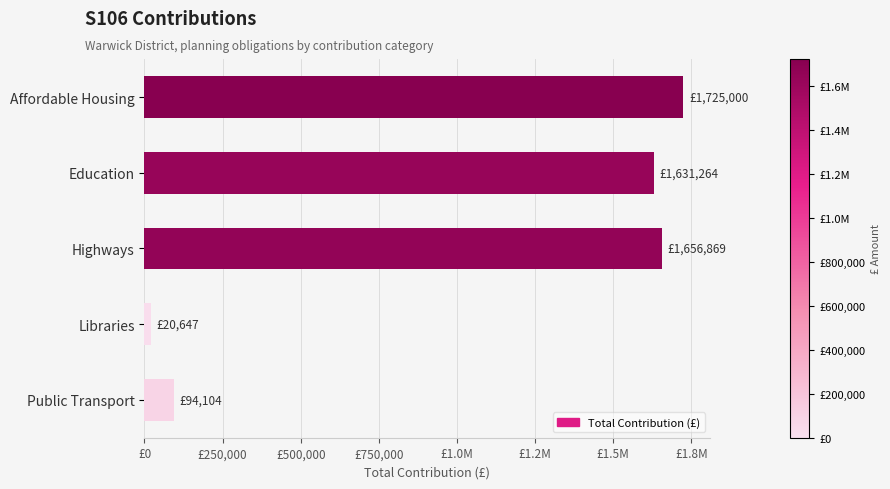

What is the maximum value shown in the chart?

1725000.0